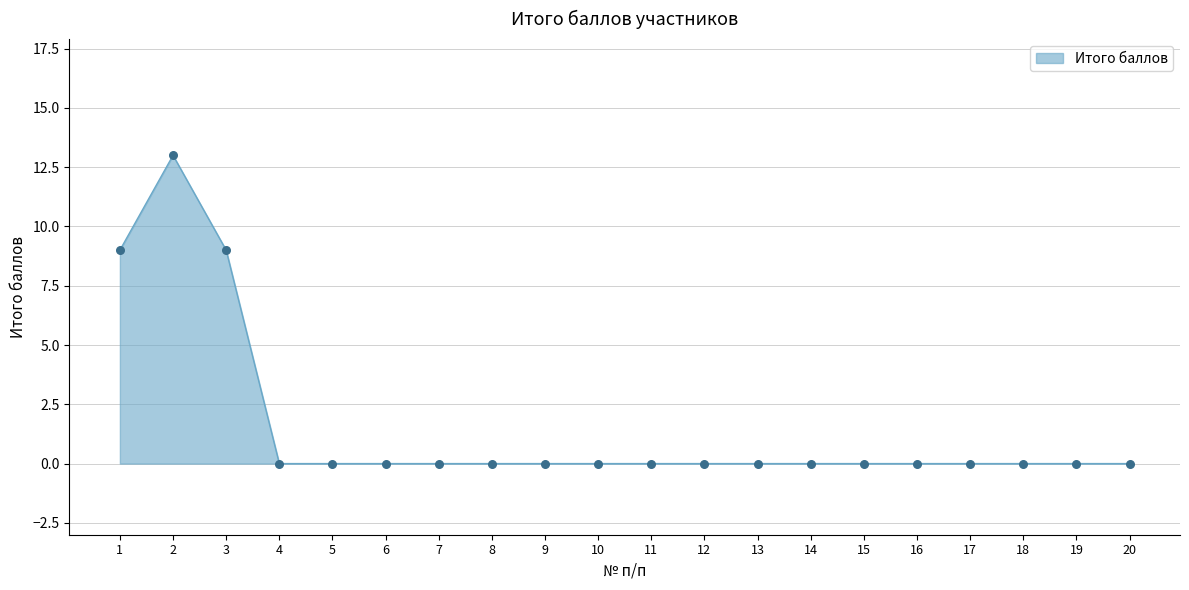

What is the change in value from 2 to 10?

-13